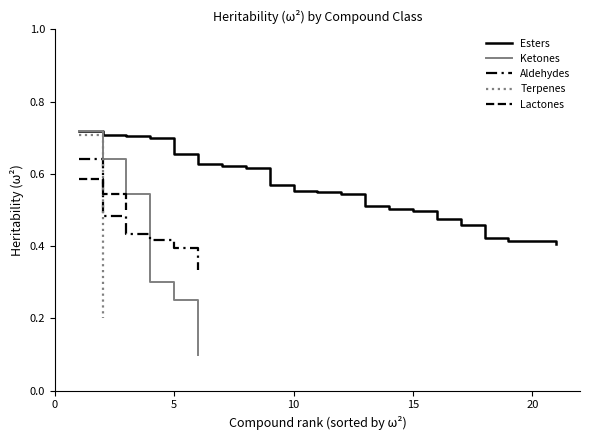

Is the value of Aldehydes at 4 greater than the value of Lactones at 18?

Yes